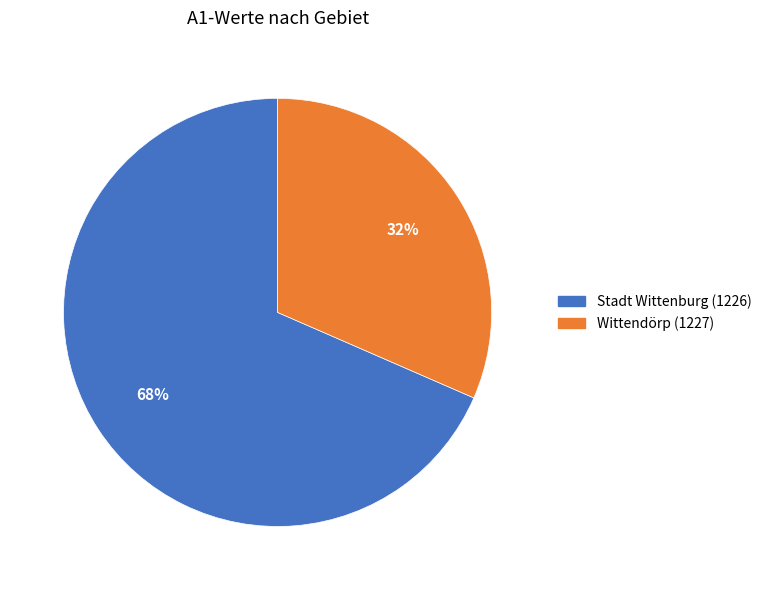

How many segments does this pie chart have?

2